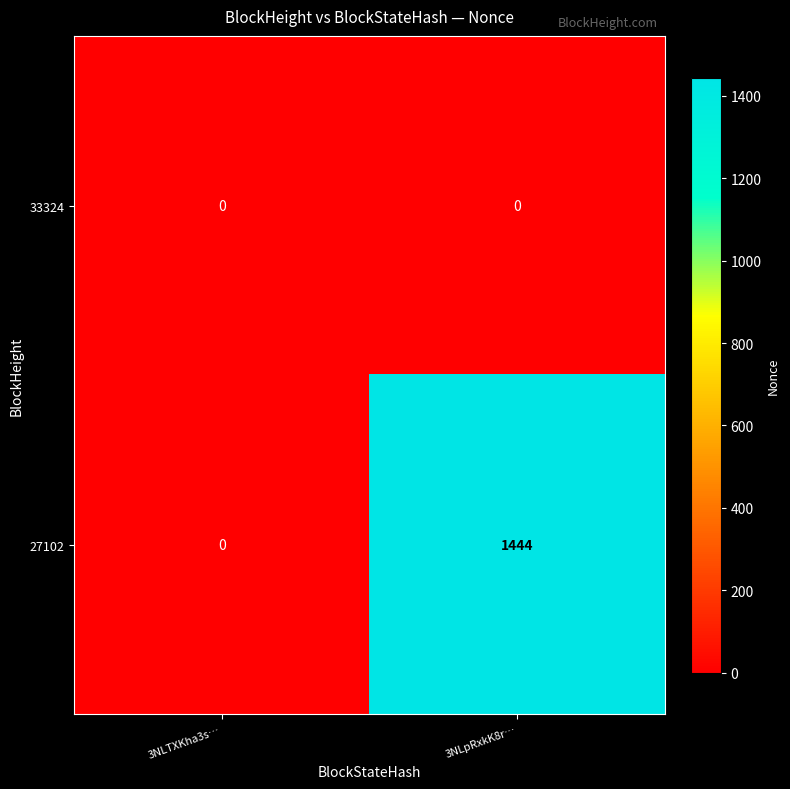

Reading left to right, transcribe all the data shown in this chart.

33324: 0	0
27102: 0	1444